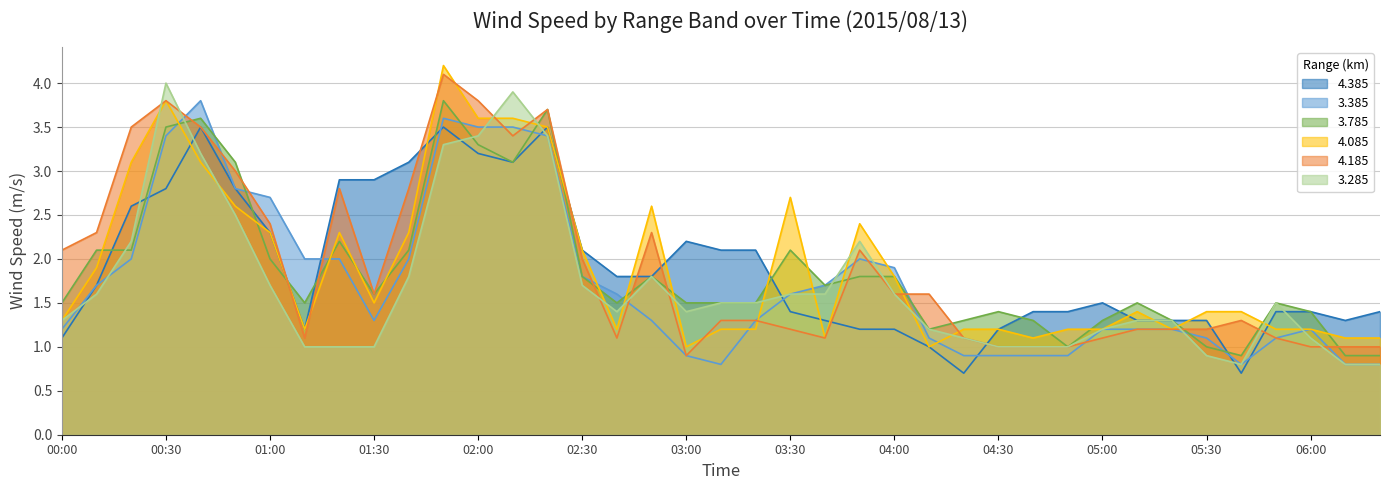

What is the sum of all 4.185 values?

74.6